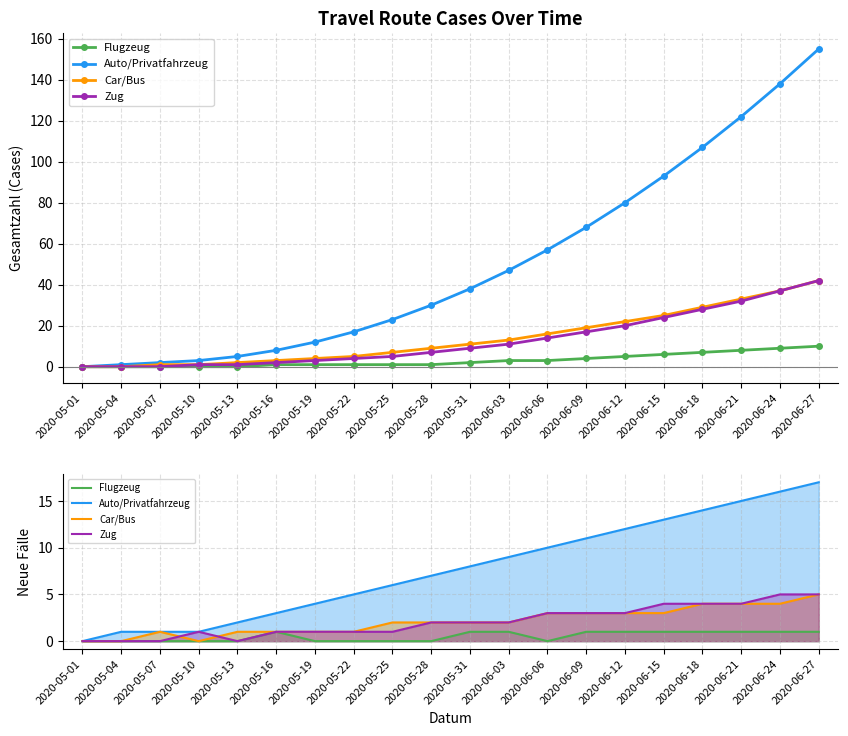

Which series has the widest spread of values?

Auto/Privatfahrzeug